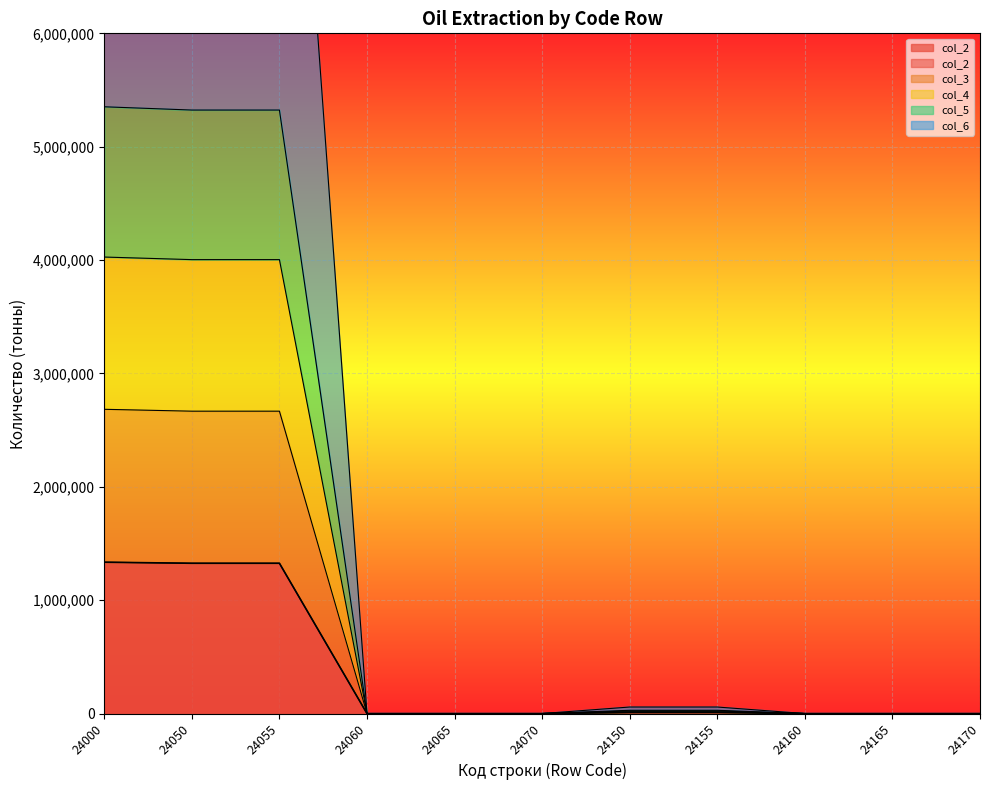

What is the value of the col_5 point at the 8th from the left?

22821